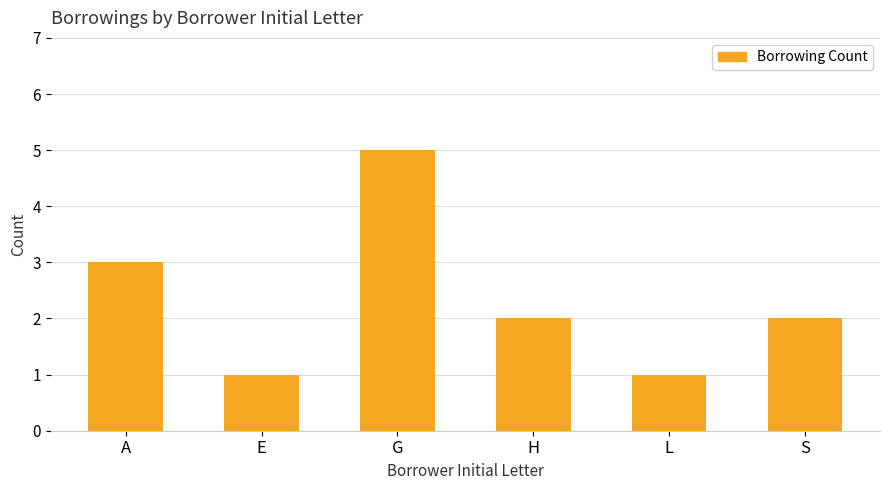

Reading left to right, transcribe all the data shown in this chart.

3	1	5	2	1	2